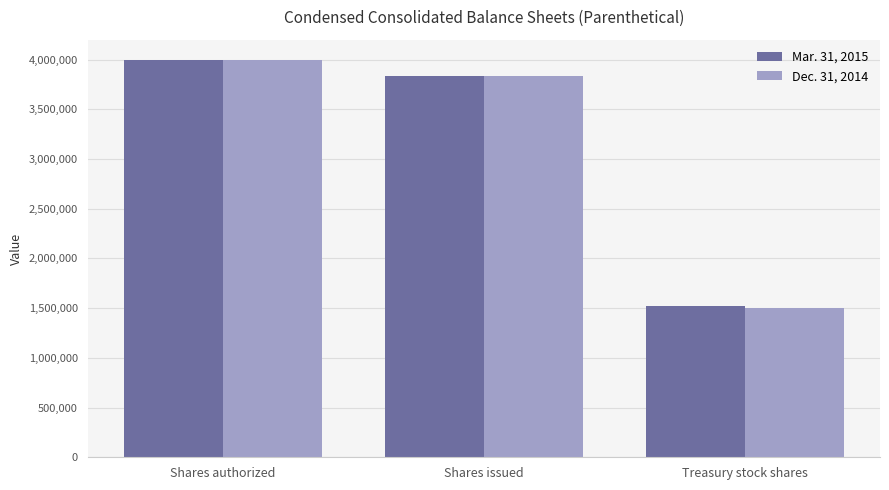

What is the difference between the Dec. 31, 2014 values at Shares authorized and Treasury stock shares?

2497007